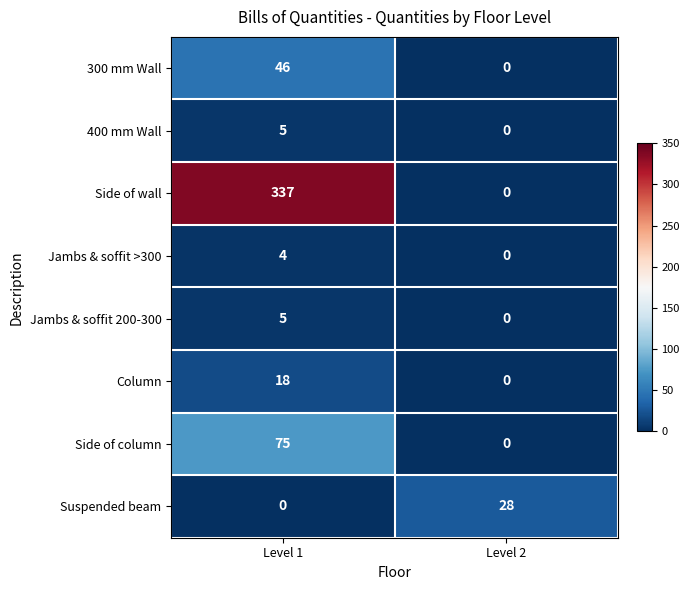

What is the average value of the 300 mm Wall series?

23